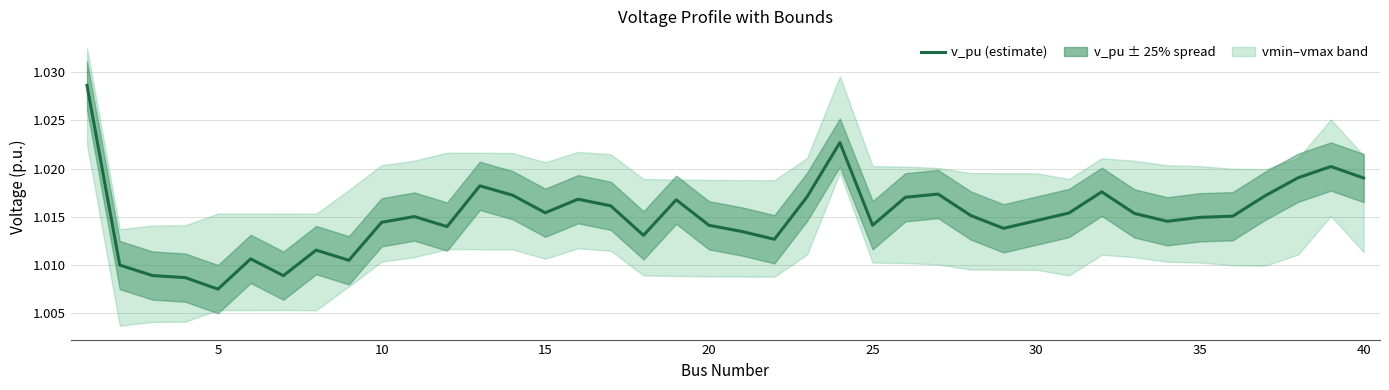

What is the greatest value displayed?

1.0